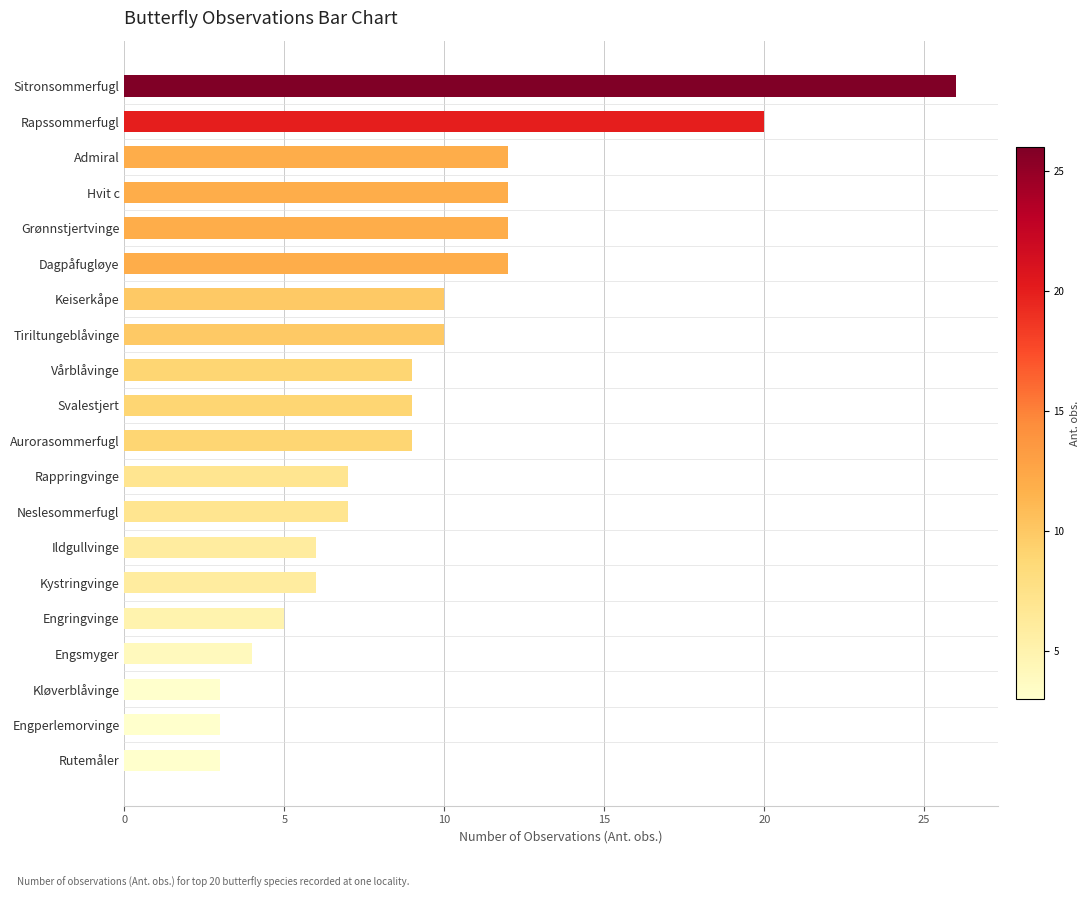

Is it true that the value at Svalestjert is 3?

False